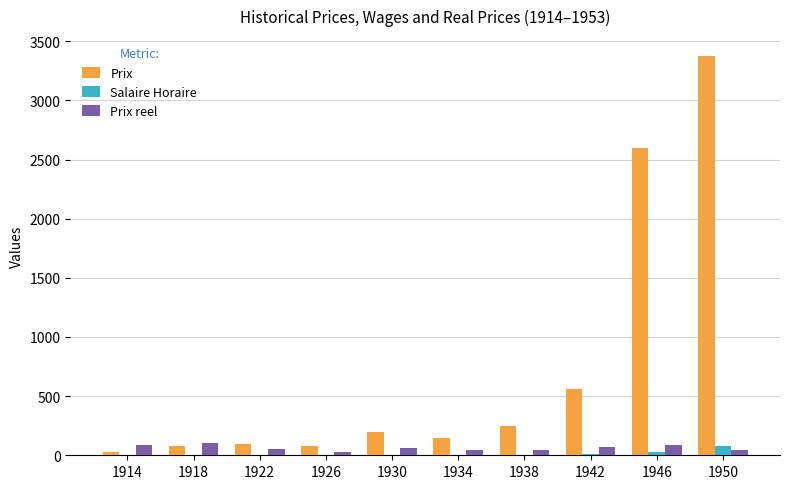

What is the total value across all series at 1934?

201.5